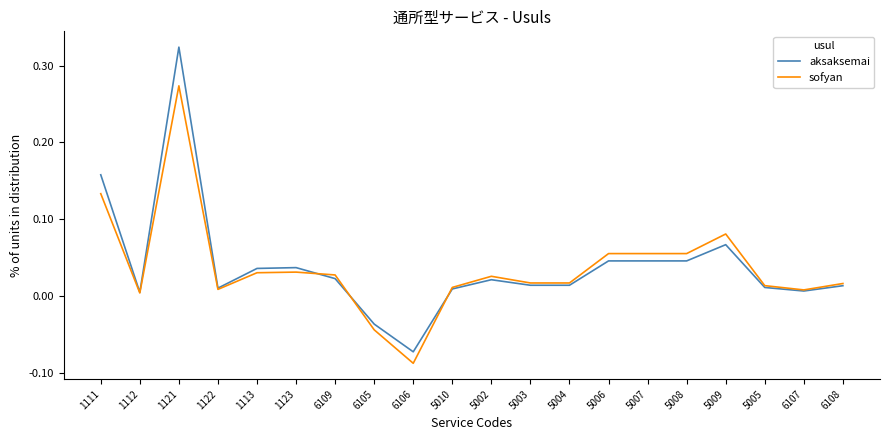

What position from the left is 5003?

12